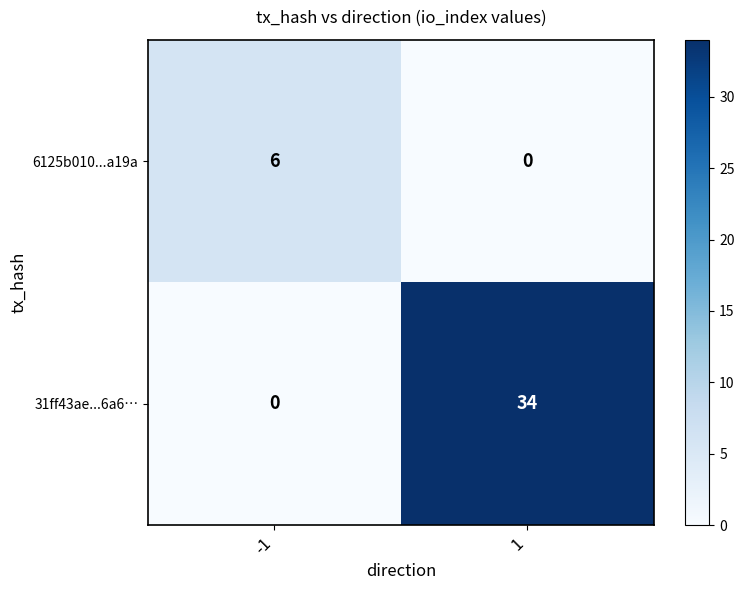

What is the average value of the 6125b010...a19a series?

3